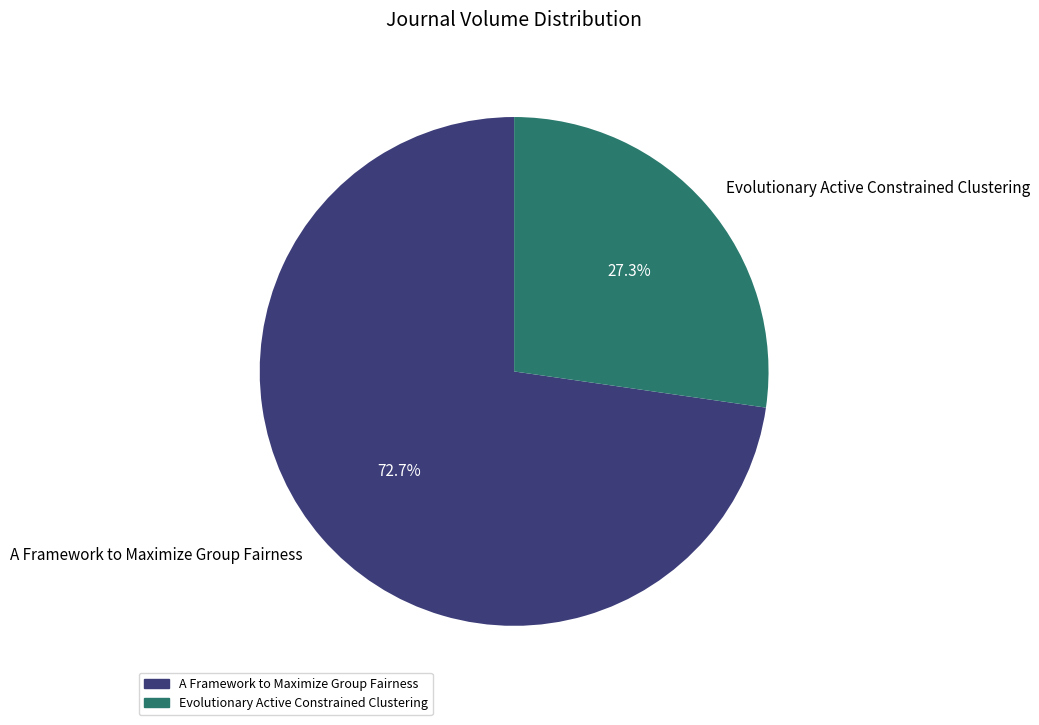

Rank the categories by value from lowest to highest.

Evolutionary Active Constrained Clustering, A Framework to Maximize Group Fairness